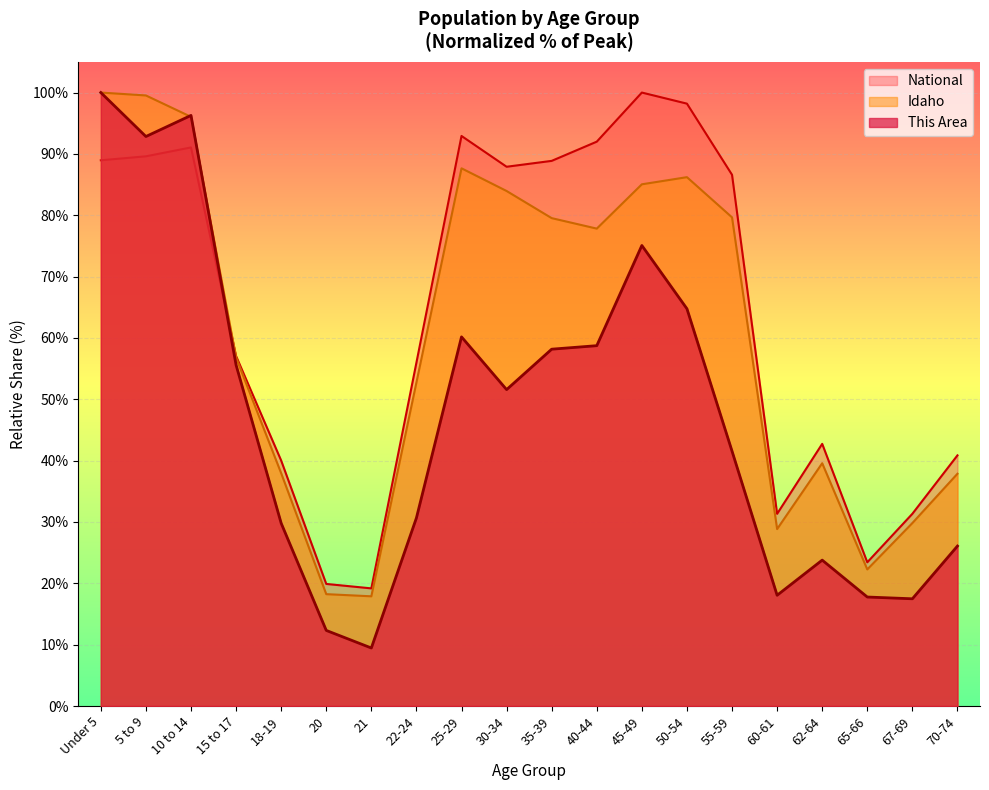

What is the smallest value displayed?

9.5